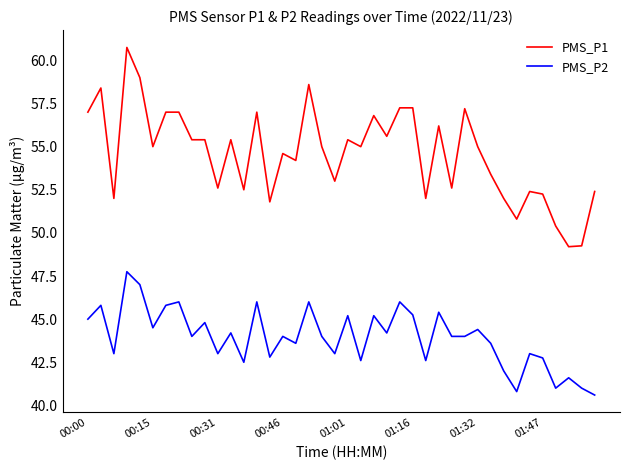

Which series has the widest spread of values?

PMS_P1